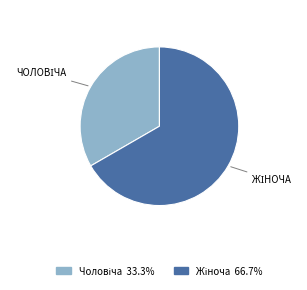

Is there any slice that represents more than half of the pie?

Yes